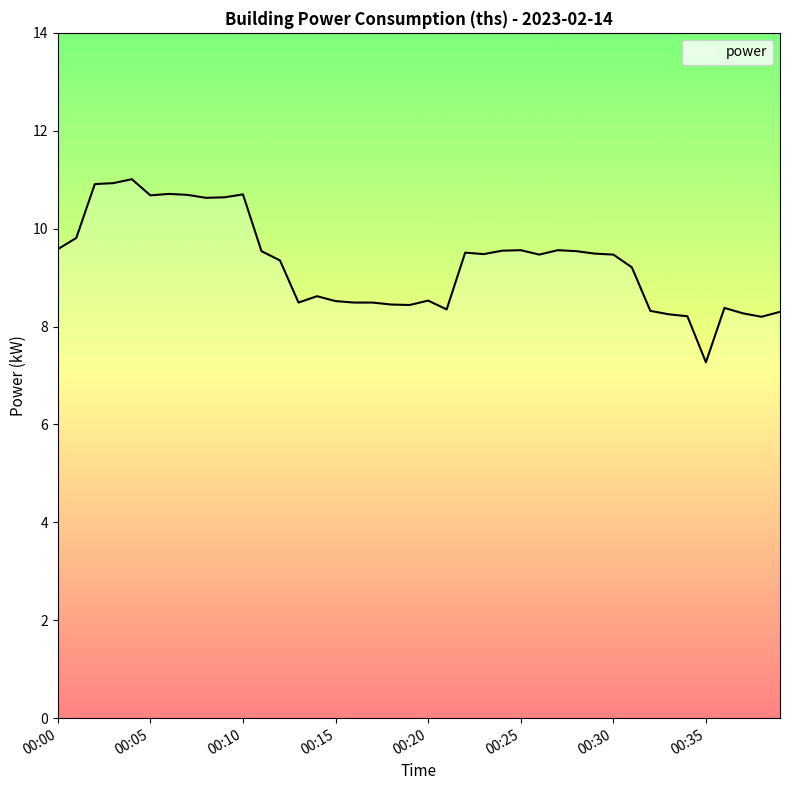

Count the number of data series in this chart.

1